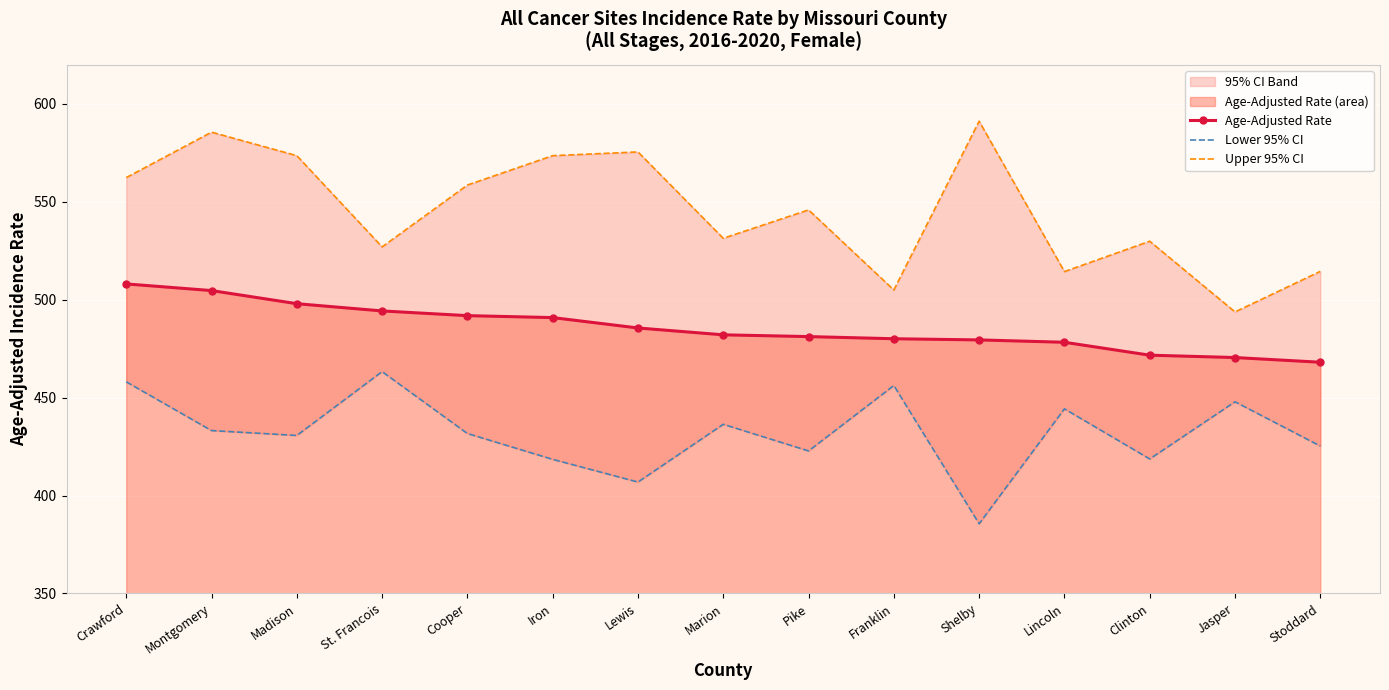

At which label does Upper 95% CI first exceed 545?

Crawford